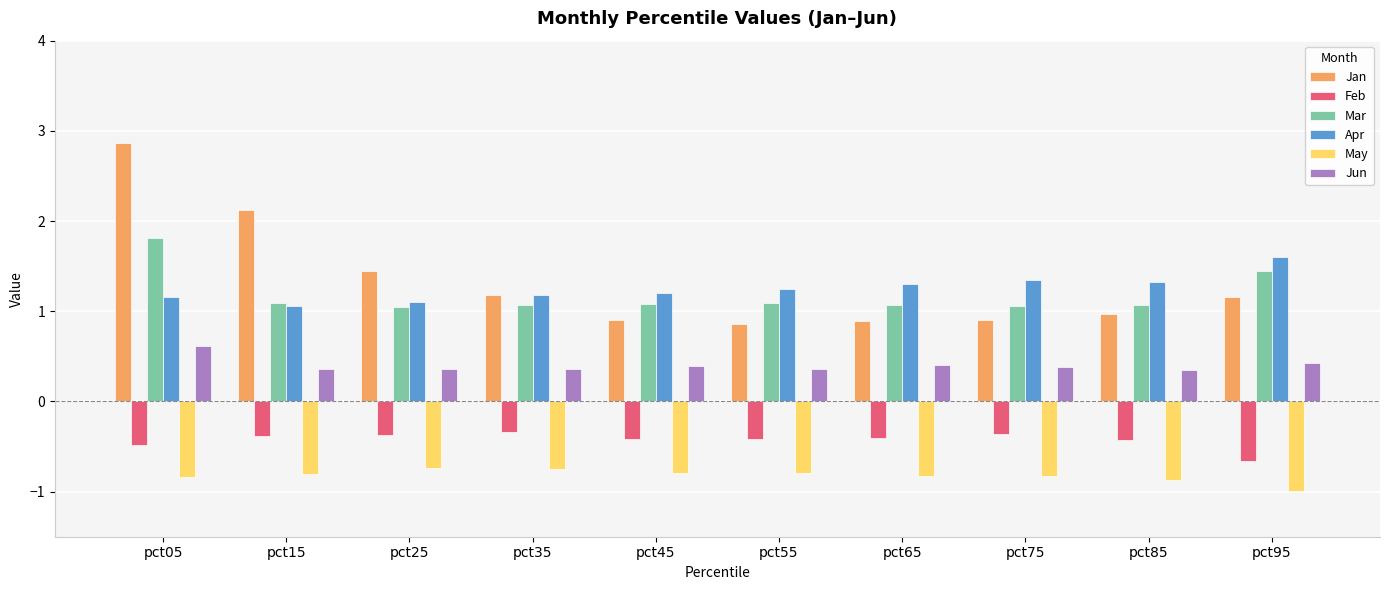

What is the smallest value displayed?

-1.0